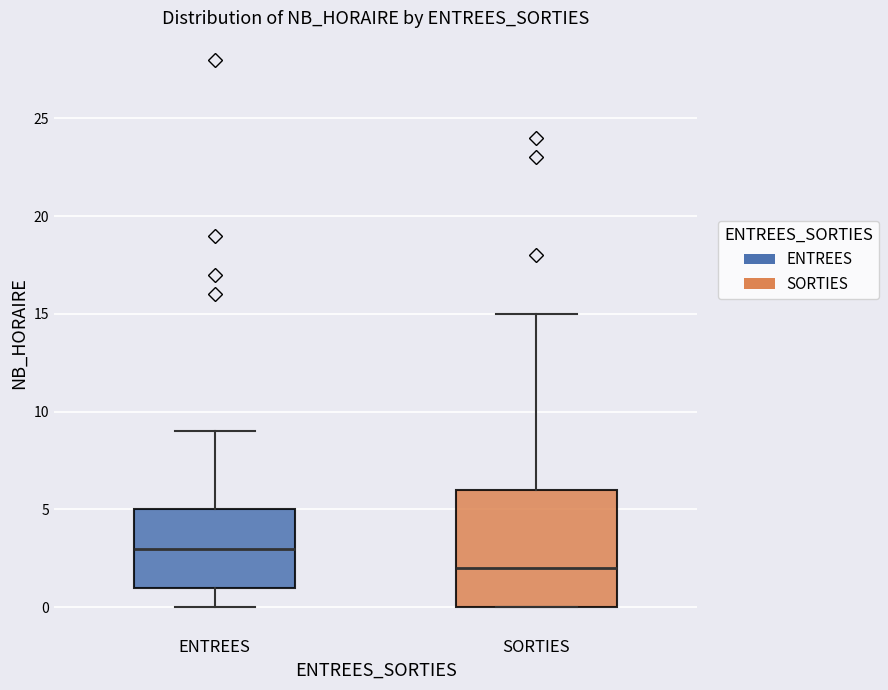

Reading left to right, read every box against the y-axis: the position of its median line, the range the box covers, and the ends of its whiskers. The values are not printed on the chart, so give them approximately, as read against the axis.

ENTREES: median 3, box 1 to 5, whiskers 0 to 9
SORTIES: median 2, box 0 to 6, whiskers 0 to 15